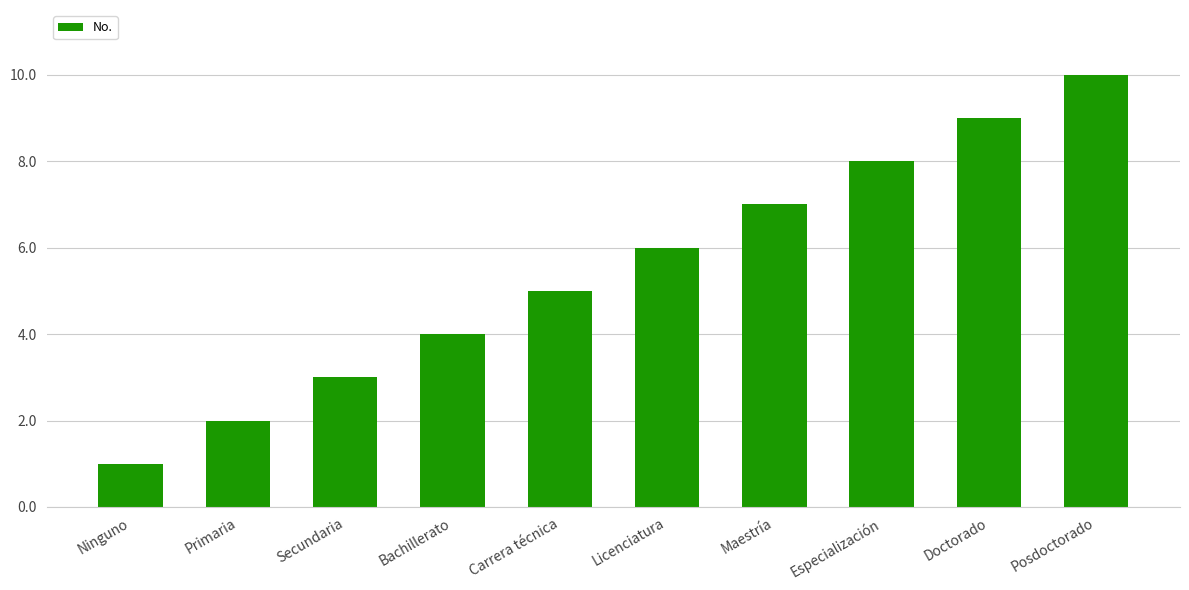

Between Maestría and Licenciatura, which is larger?

Maestría